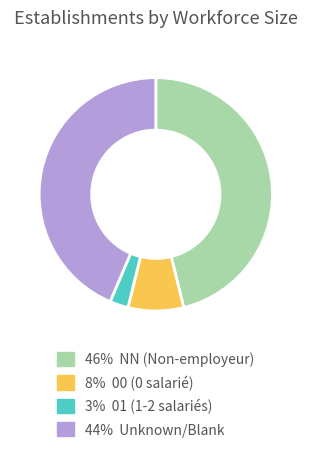

Is there any slice that represents more than half of the pie?

No